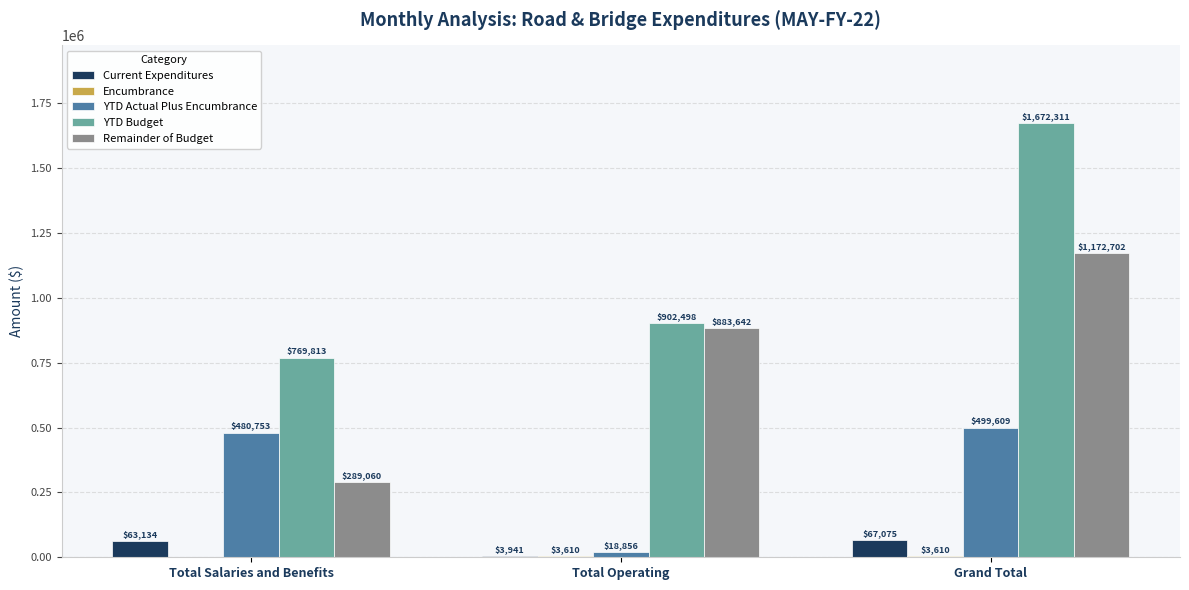

The Remainder of Budget series shows 1172701.5 at Grand Total. True or false?

True